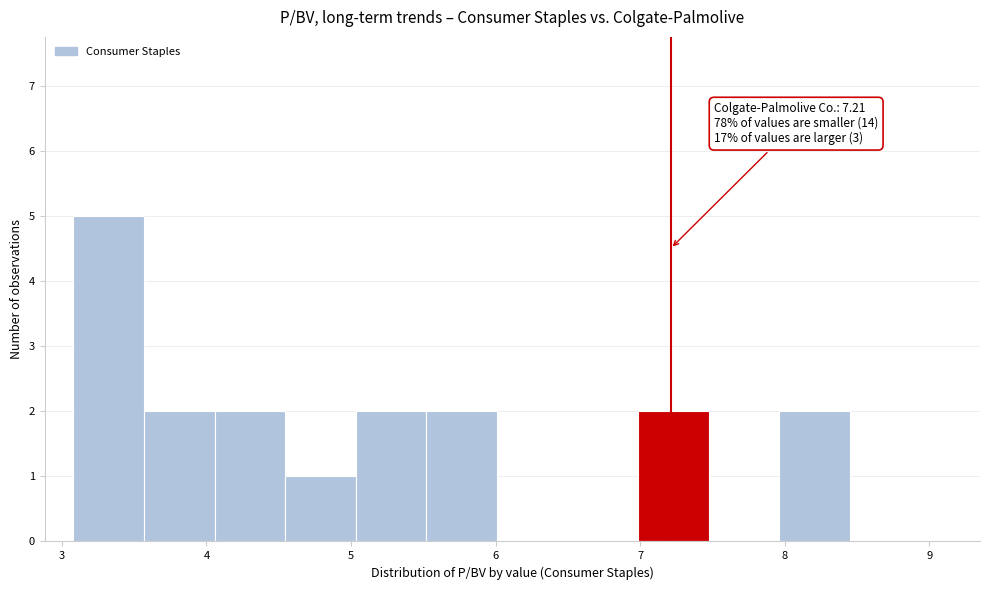

Over which range of the x-axis is the bar tallest?

3.1 to 3.6